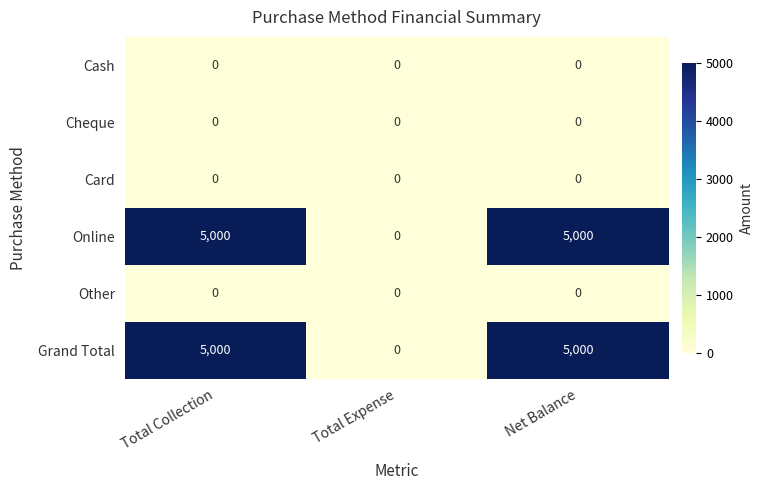

Reading left to right, transcribe all the data shown in this chart.

Cash: 0	0	0
Cheque: 0	0	0
Card: 0	0	0
Online: 5000	0	5000
Other: 0	0	0
Grand Total: 5000	0	5000